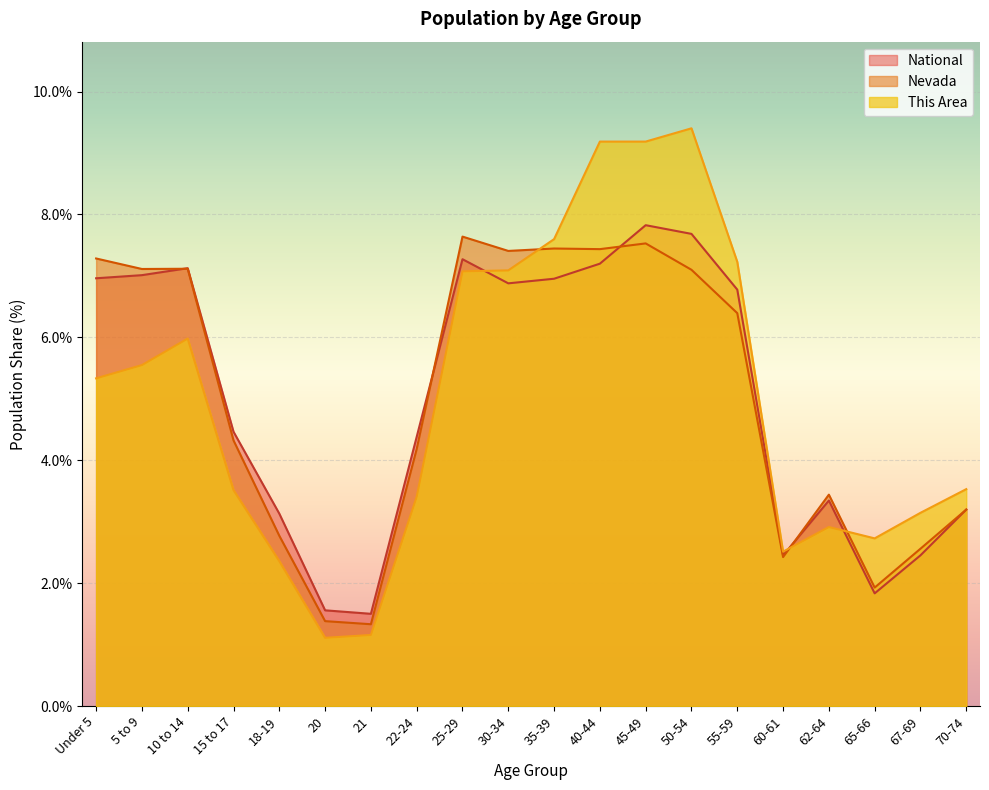

Does the chart display data point markers on the line(s)?

No